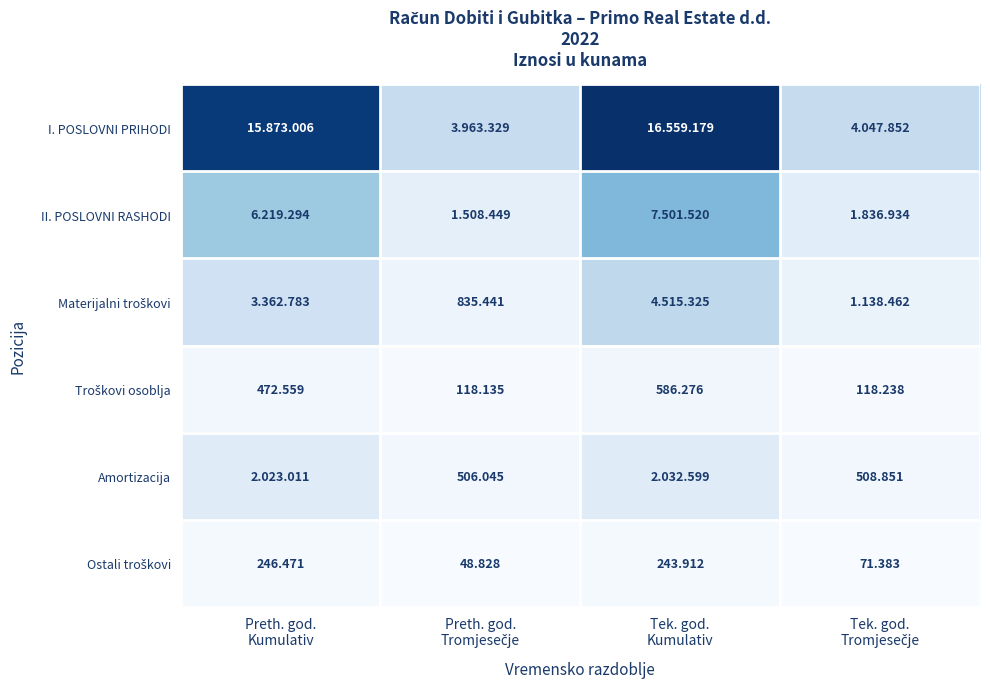

Which series changed the most between Tek. god. Kumulativ and Tek. god. Tromjesečje?

I. POSLOVNI PRIHODI